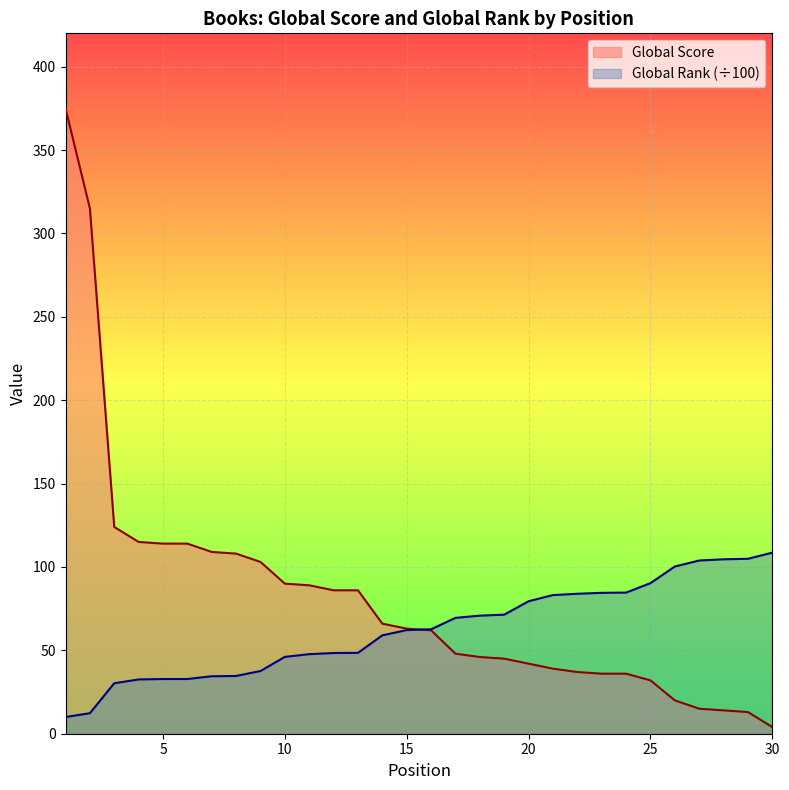

What is the value of the Global Score point at the 2nd from the left?

315.0